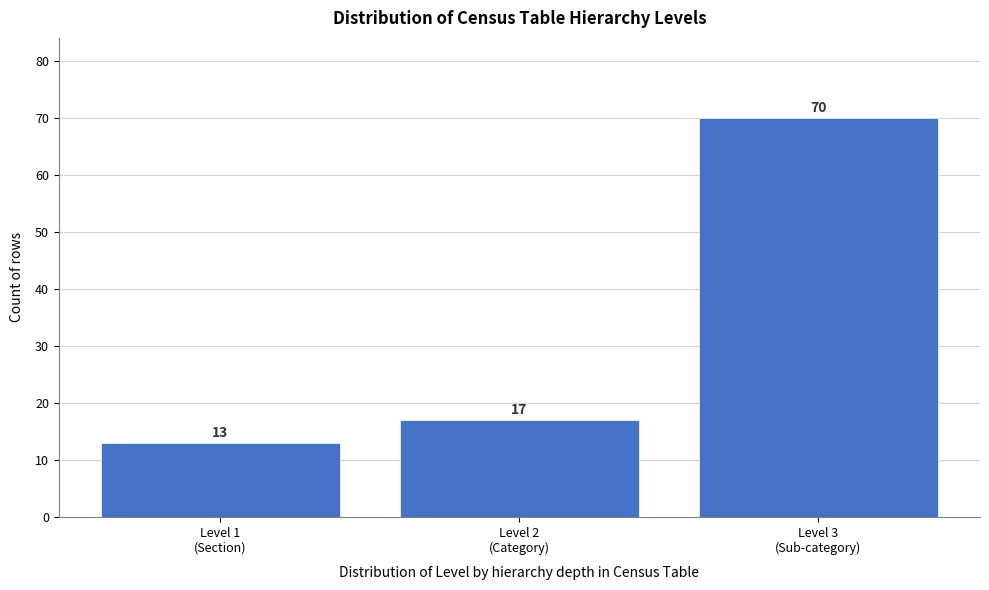

Reading left to right, what are all the values shown in this chart?

13	17	70